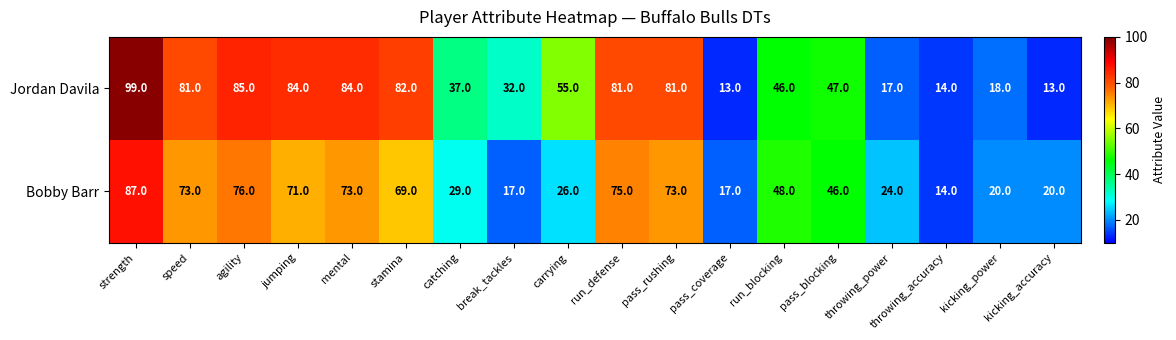

What is the difference between the second highest and second lowest values in the Bobby Barr series?

59